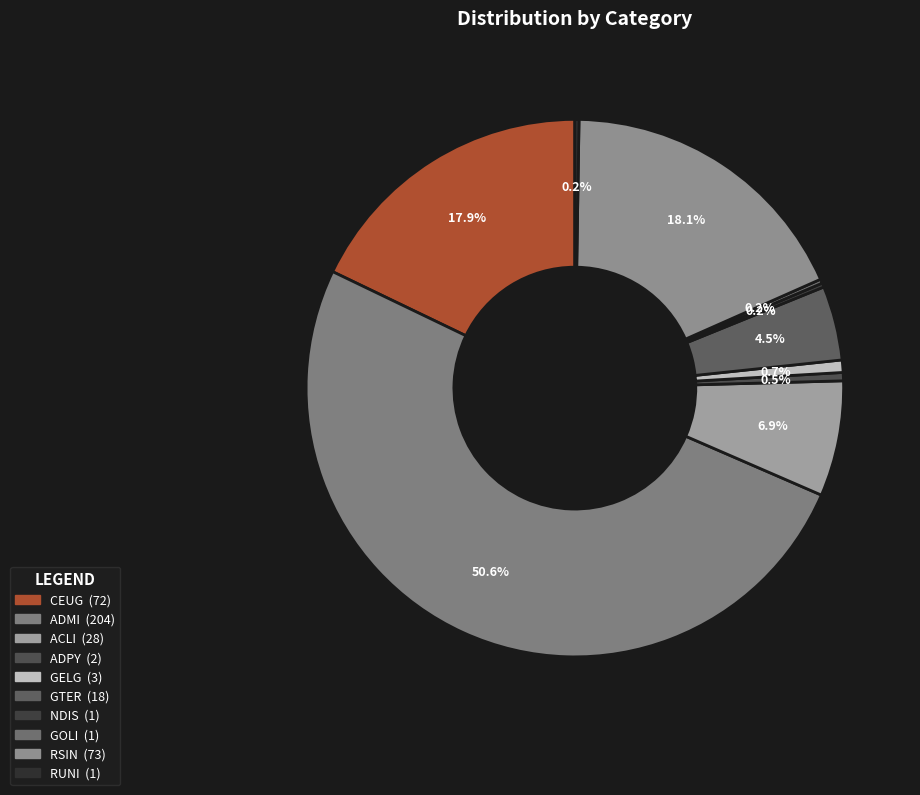

Count the number of slices in the pie.

10